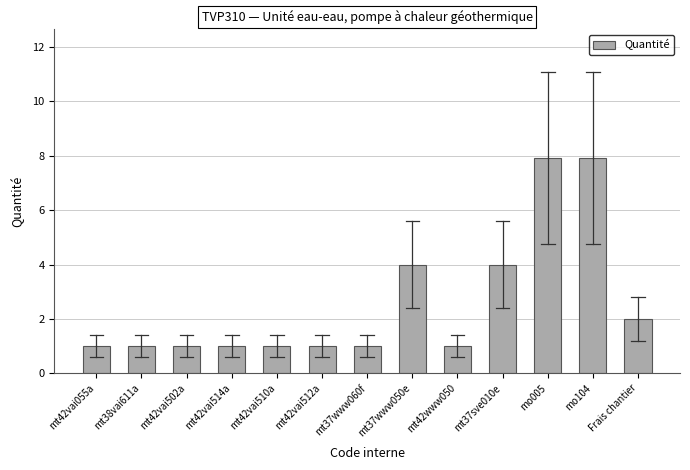

How many values are between 1 and 4?

11